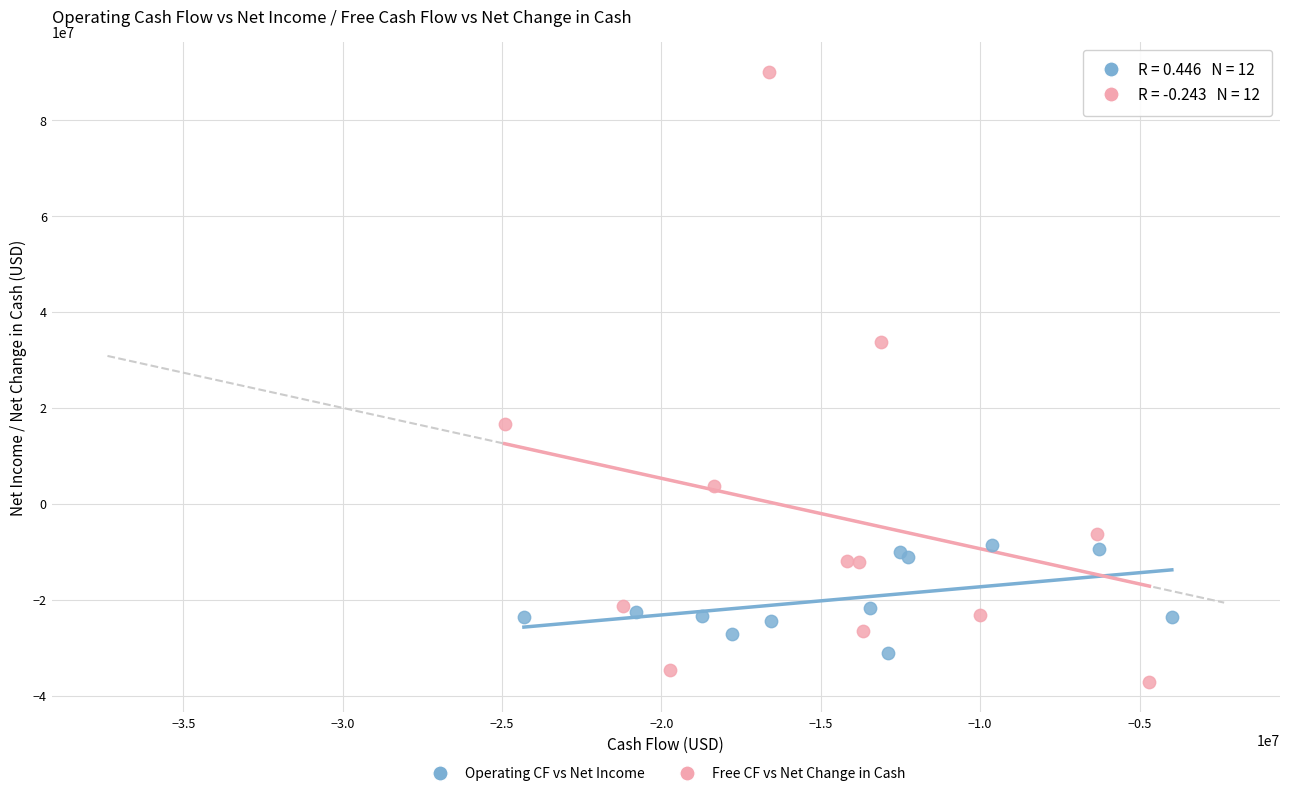

What are all the series names shown in the legend?

Operating CF vs Net Income, Free CF vs Net Change in Cash